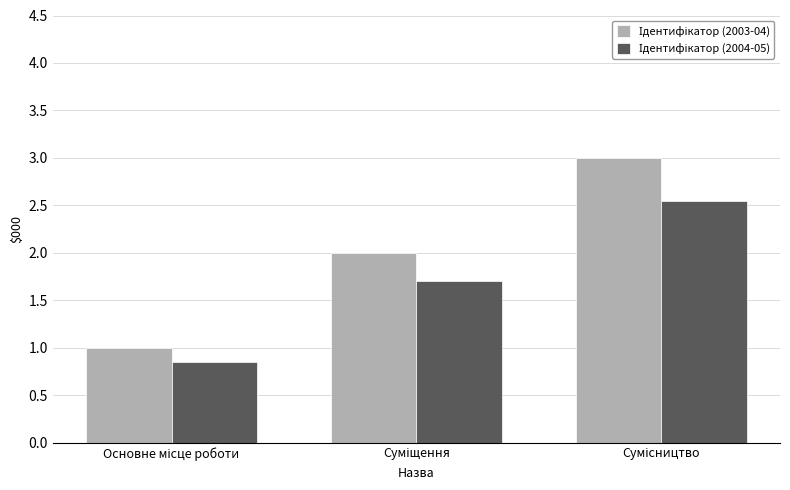

At which category is the sum across all series the highest?

Сумісництво